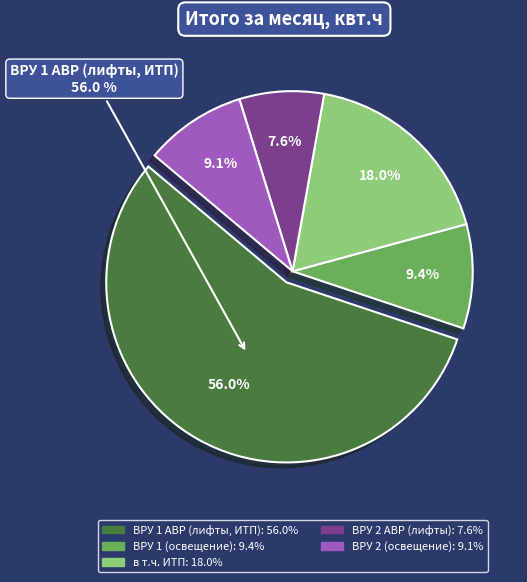

Combined, do ВРУ 2 (освещение) and ВРУ 1 (освещение) account for over 50%?

No